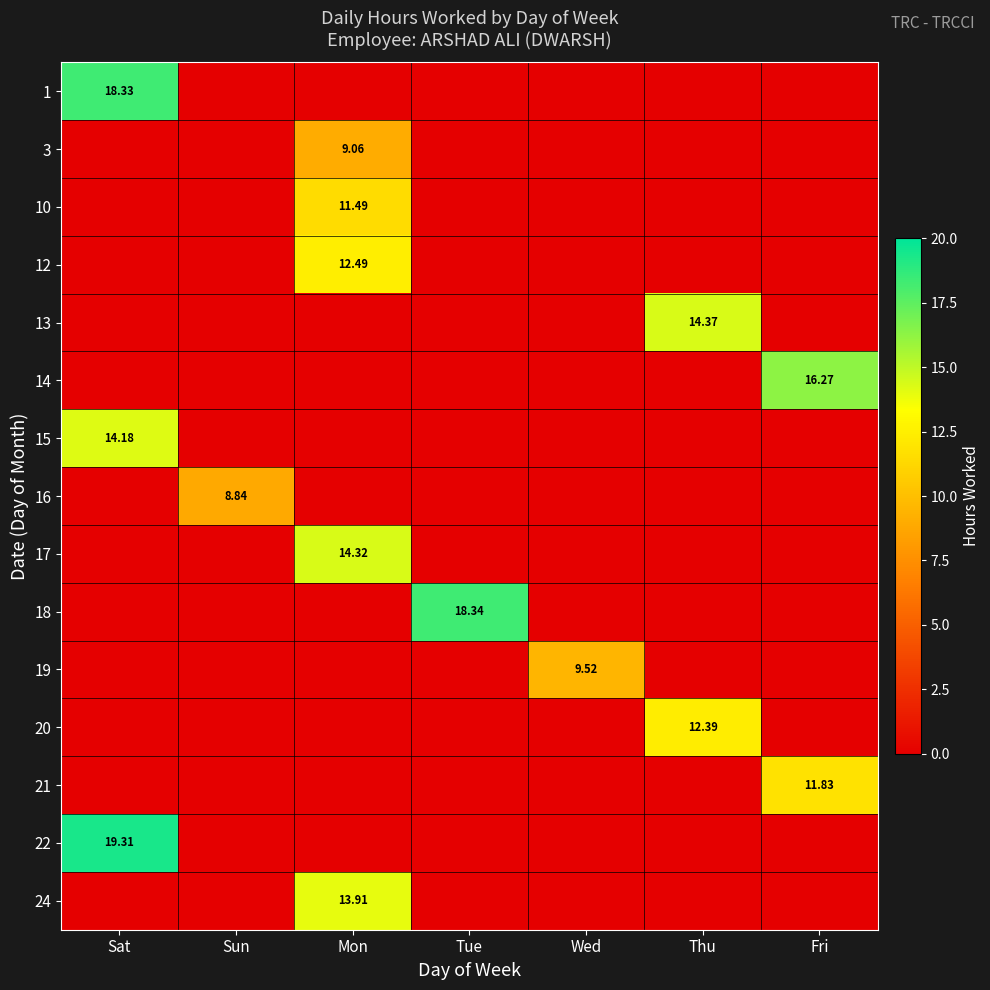

Which series changed the most between Sun and Mon?

17